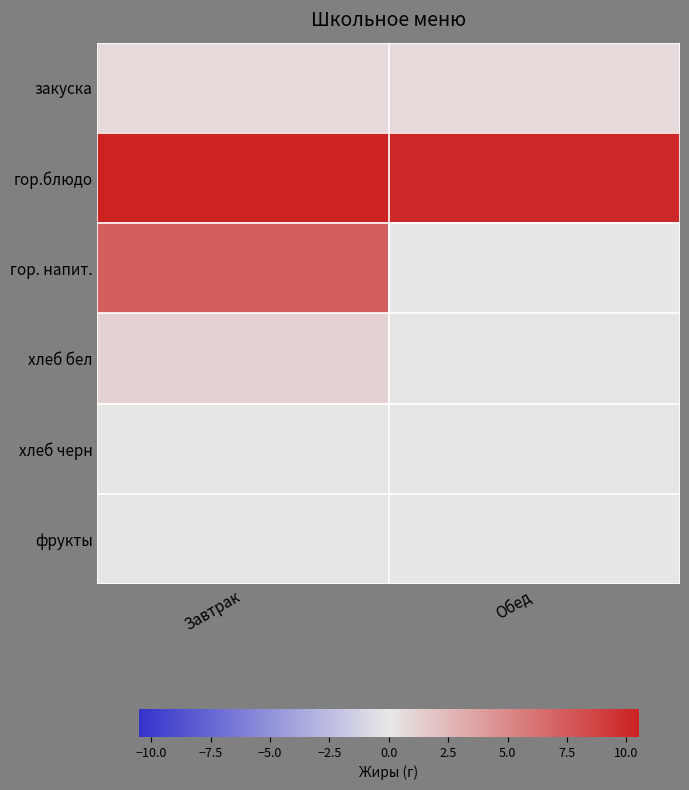

Reading left to right, list all the values displayed in this chart.

закуска: Завтрак=0.7	Обед=0.7
гор.блюдо: Завтрак=10.5	Обед=10.2
гор. напит.: Завтрак=7.3	Обед=0.0
хлеб бел: Завтрак=1.2	Обед=0.2
хлеб черн: Завтрак=0.2	Обед=0.2
фрукты: Завтрак=0.2	Обед=0.0